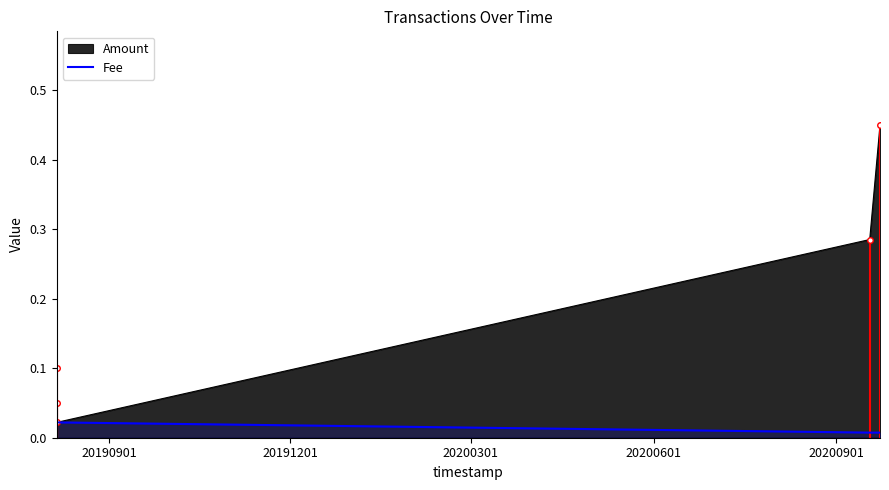

Which series has the widest spread of values?

Amount